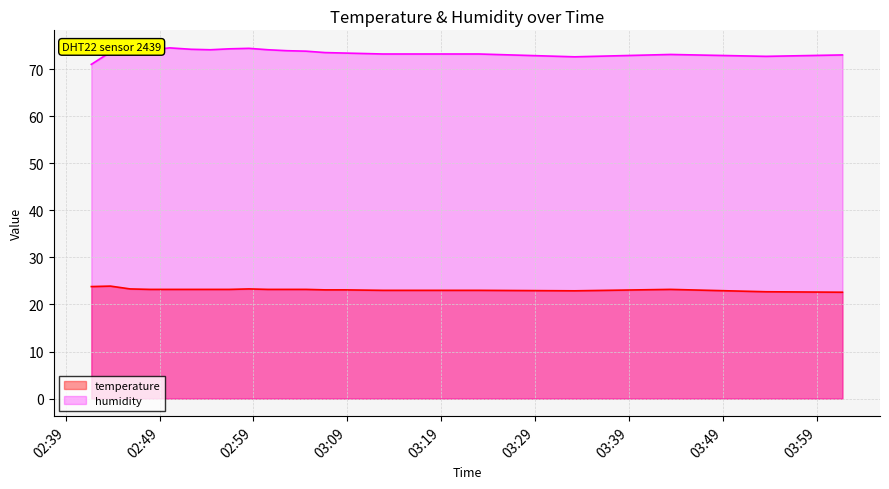

Is the value of humidity at 2023-09-18T03:00:33 greater than the value of temperature at 2023-09-18T02:45:52?

Yes